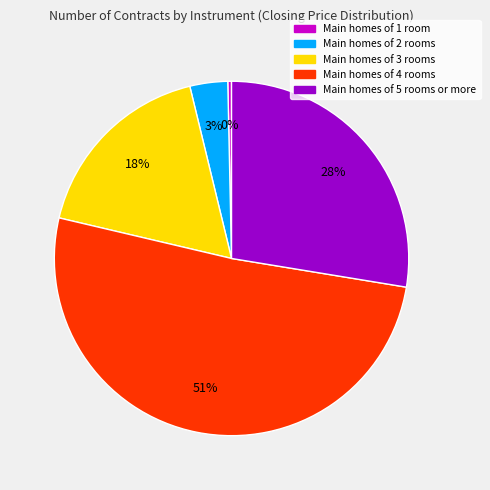

To the nearest percent, what is the average slice percentage?

20%